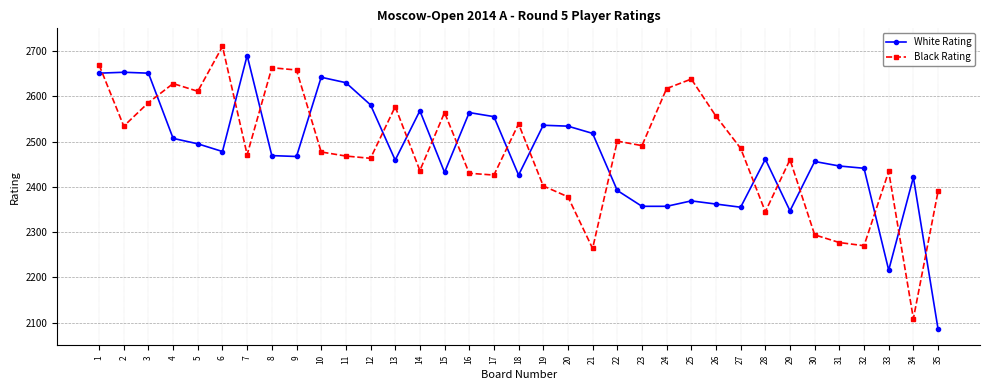

What is the maximum value shown in the chart?

2710